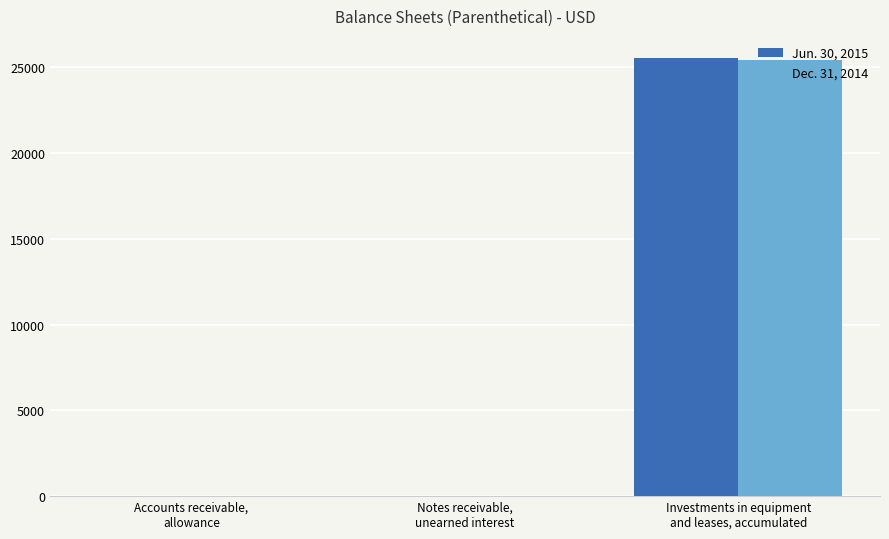

What is the maximum value shown in the chart?

25551